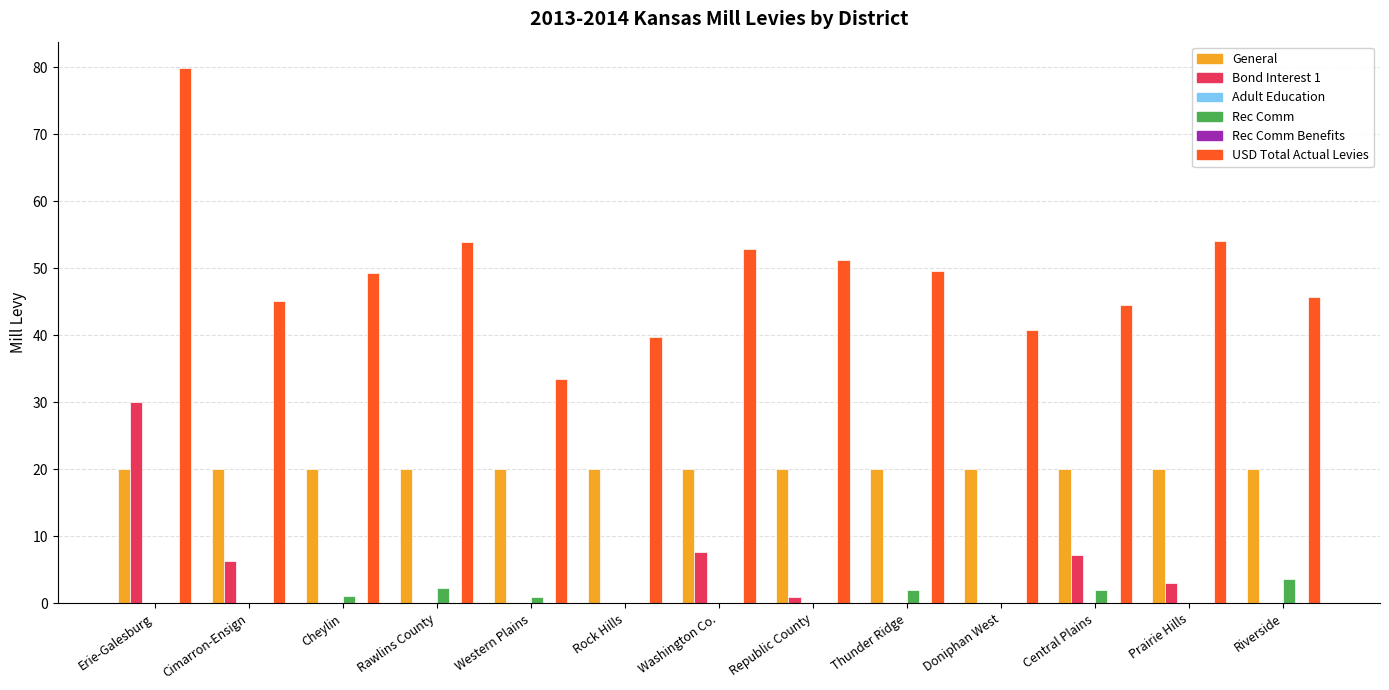

What position from the left is Erie-Galesburg?

1